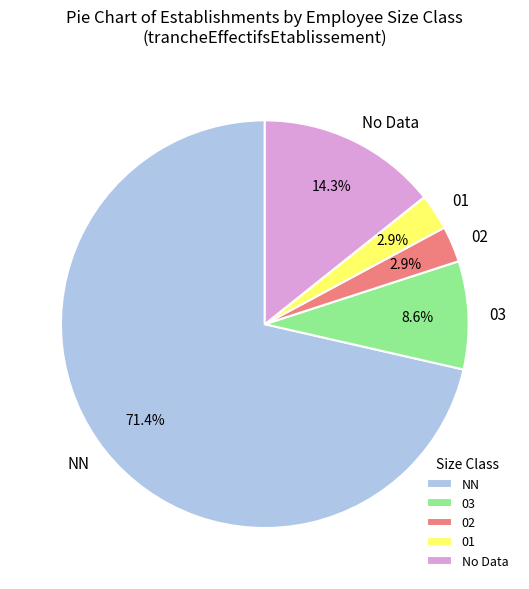

Which category has the biggest portion of the pie?

NN